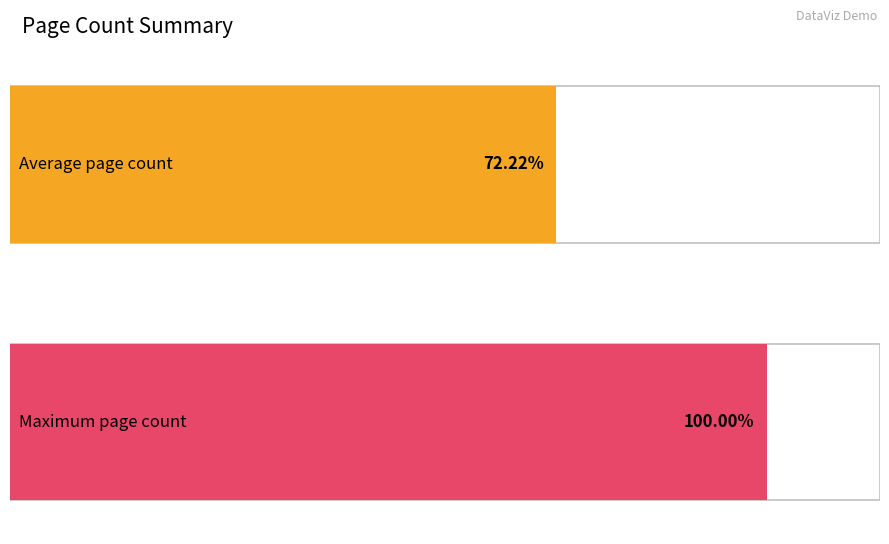

Does the chart contain any negative values?

No